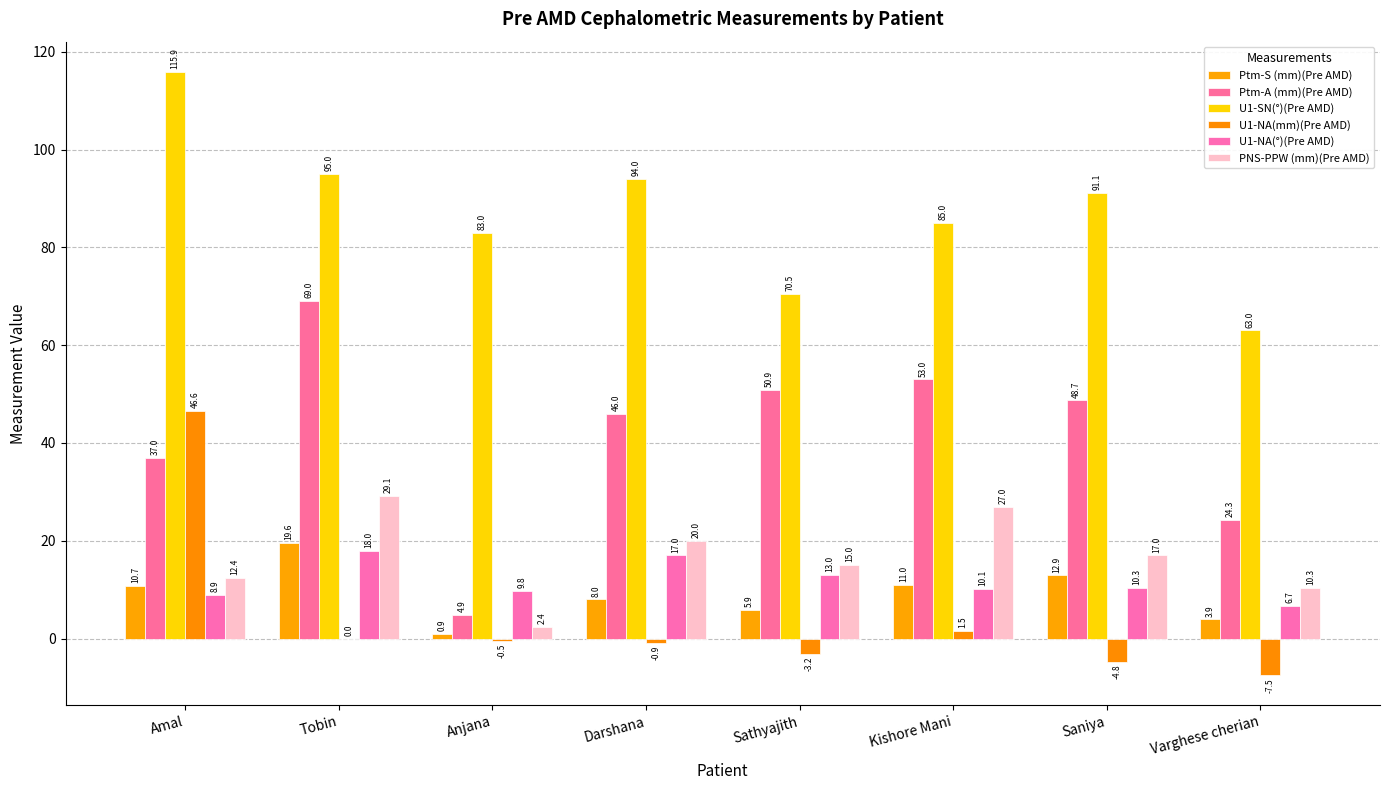

Is the value of PNS-PPW (mm)(Pre AMD) at Darshana greater than the value of Ptm-S (mm)(Pre AMD) at Tobin?

Yes